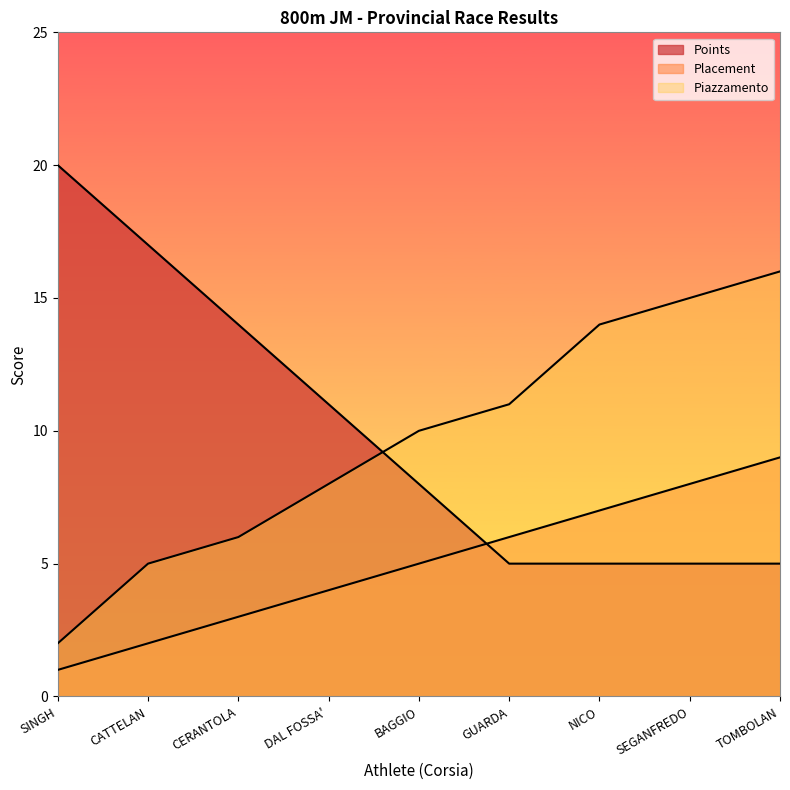

What is the difference between the highest and lowest values at CERANTOLA?

11